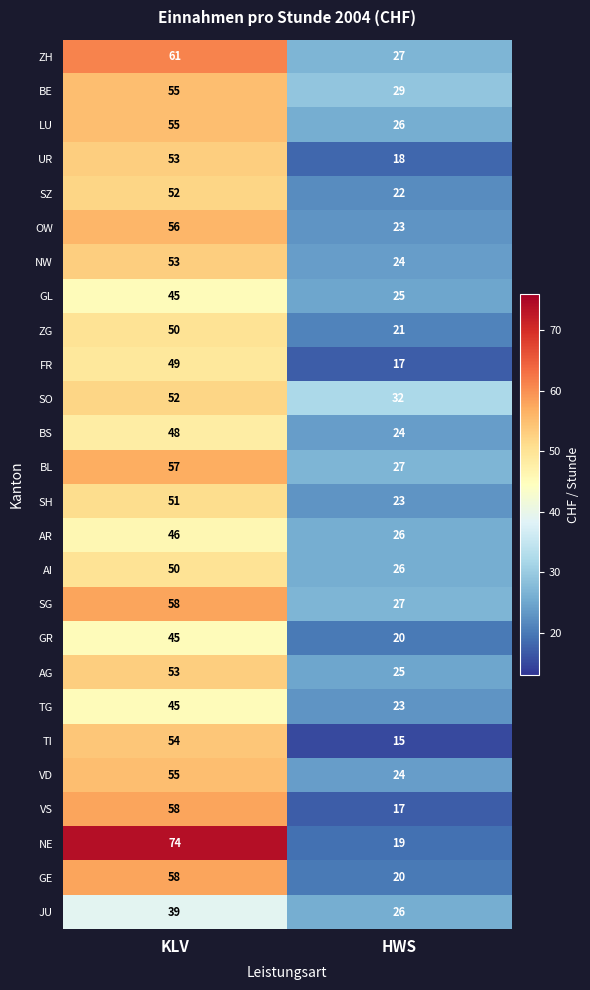

True or false: AI has a value of 66 at KLV.

False